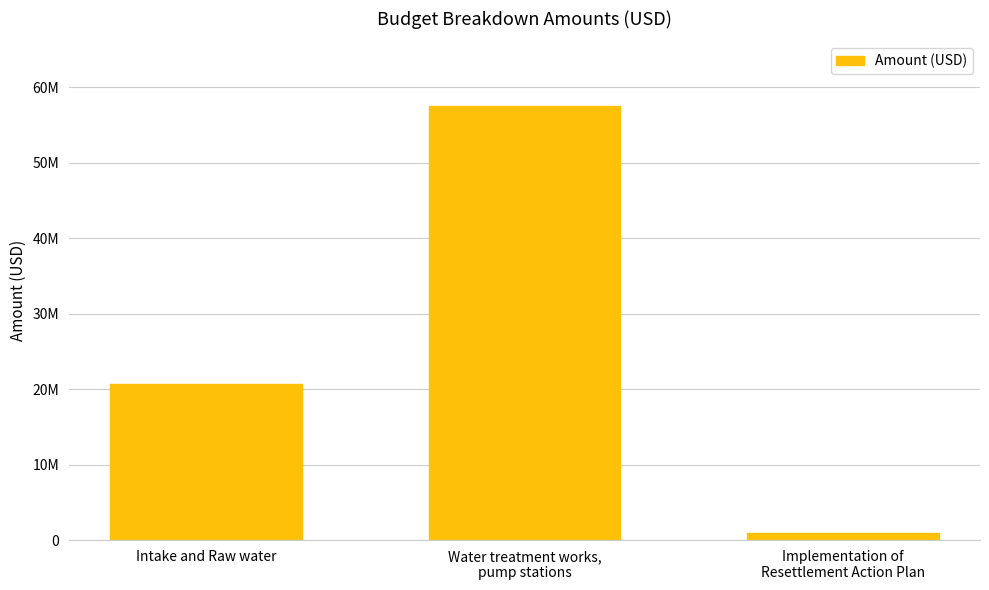

Reading left to right, list all the values displayed in this chart.

Intake and Raw water=20638840.4	Water treatment works,
pump stations=57430521.5	Implementation of
Resettlement Action Plan=1000000.0